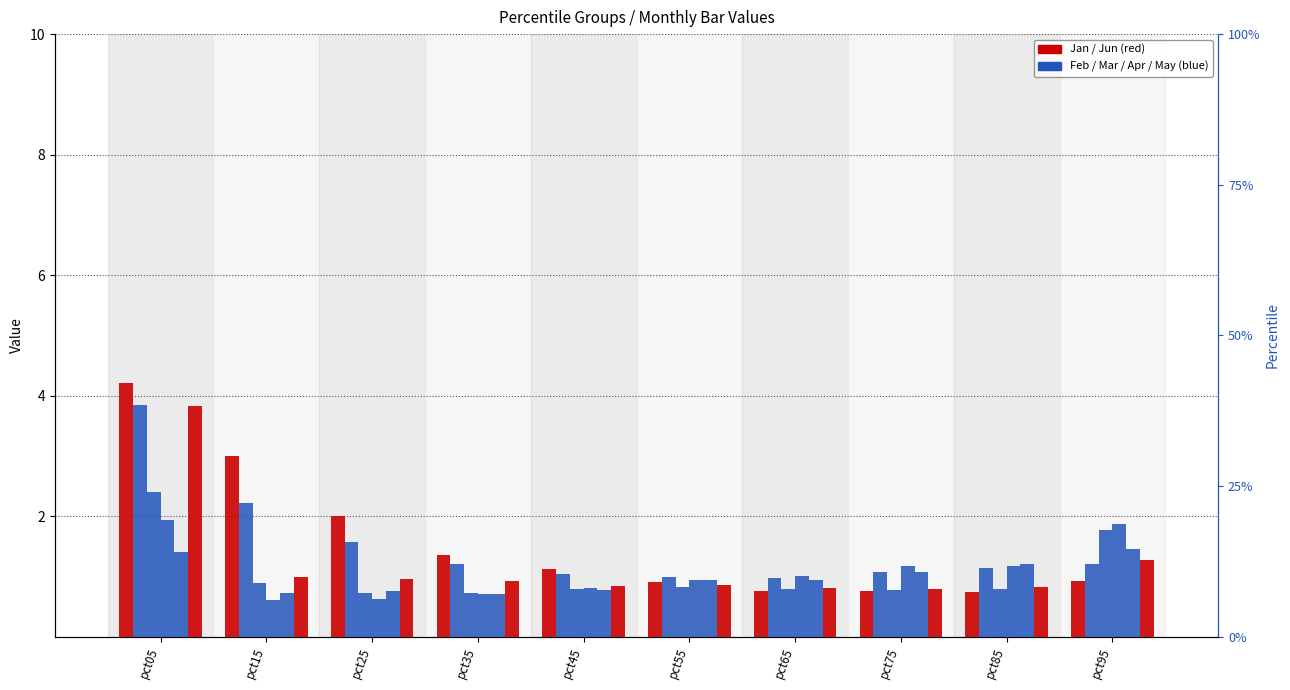

Is it true that Jan equals 1.1 at pct45?

True